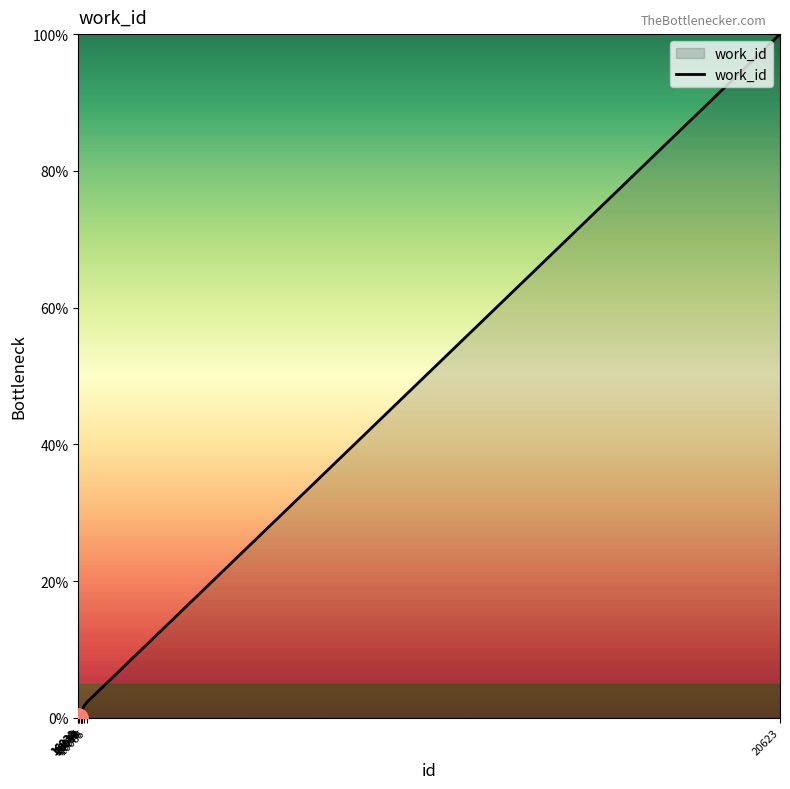

What is the difference between the maximum and minimum values?

100.0